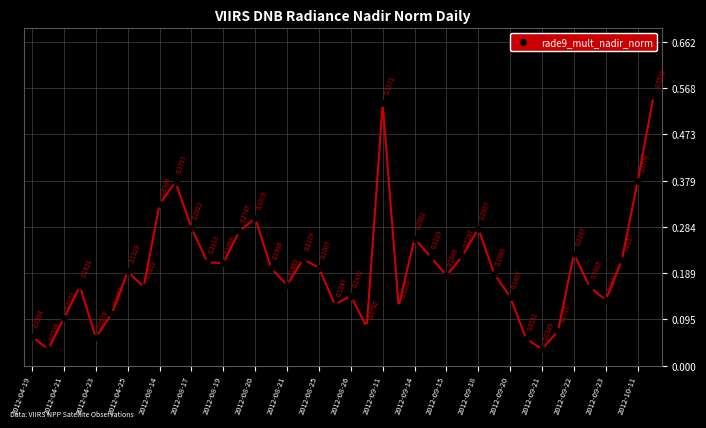

What is the sum of all values?

8.0